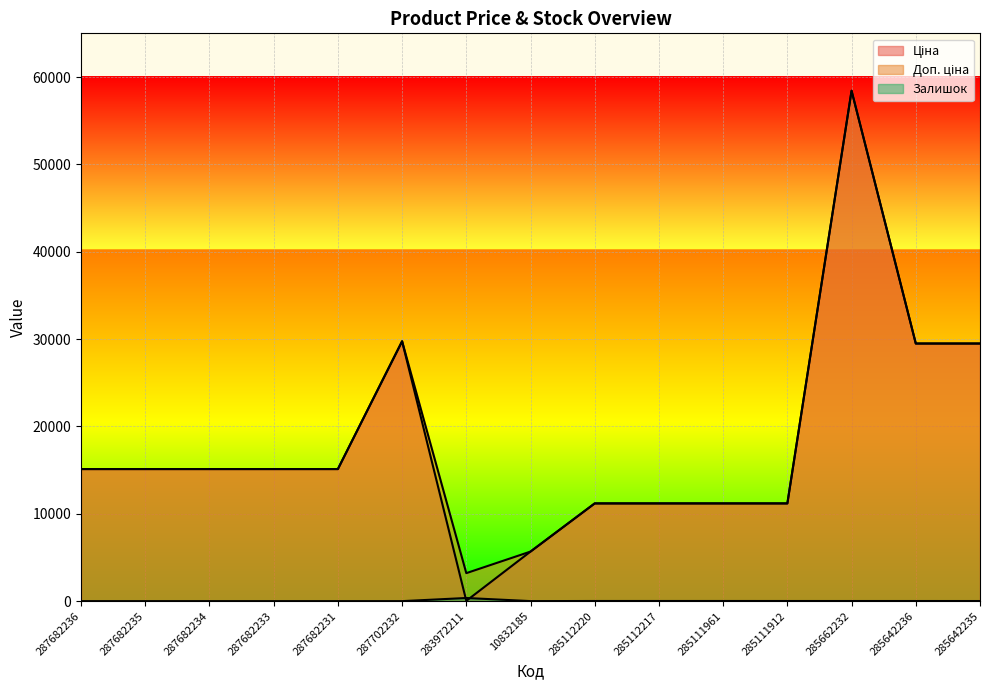

What is the label of the 11th point from the left?

285111961